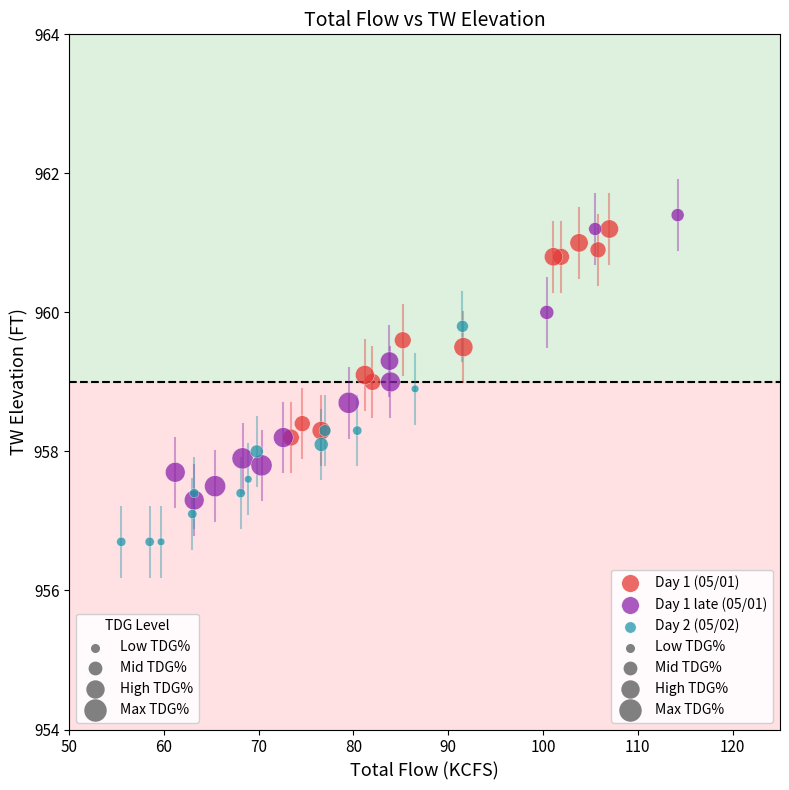

Which series reaches the minimum Y coordinate?

Day 2 (05/02)